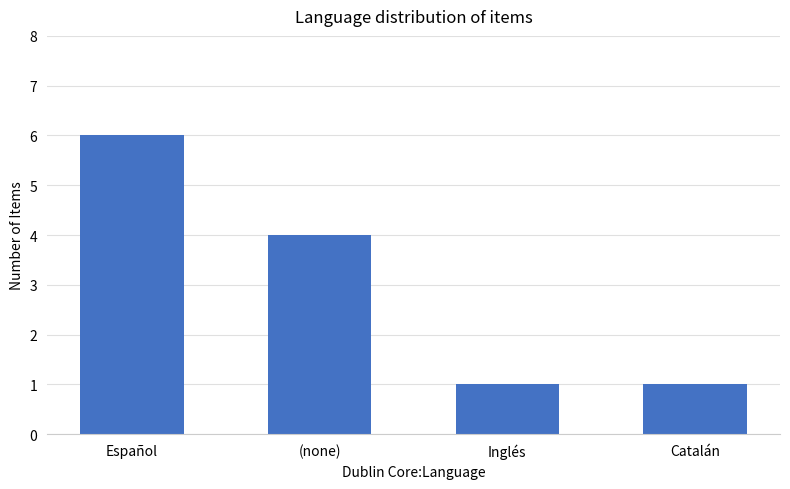

Between Inglés and Español, which is larger?

Español